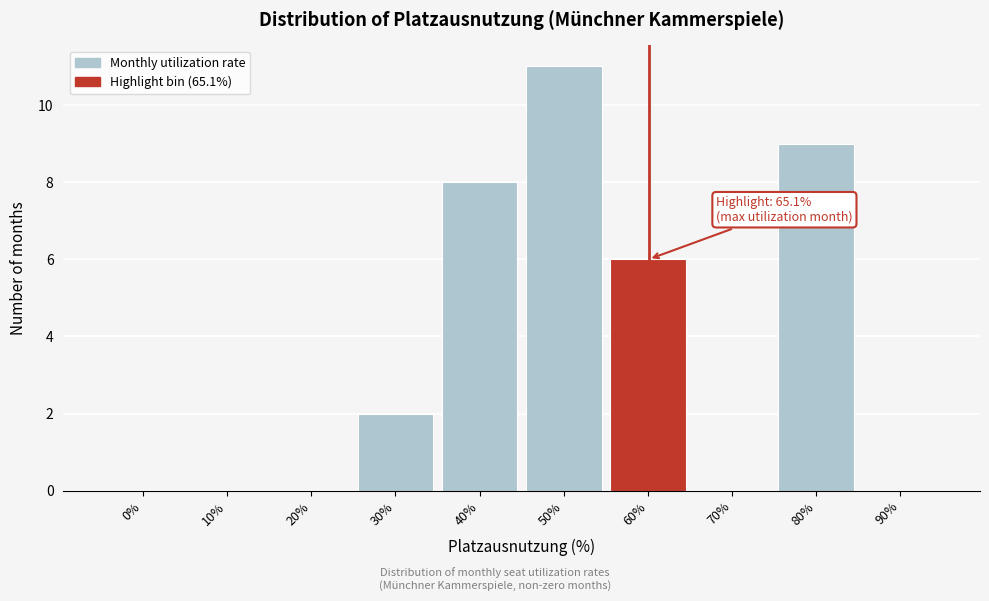

Reading left to right, what are all the values shown in this chart?

0%=0	10%=0	20%=0	30%=2	40%=8	50%=11	60%=6	70%=0	80%=9	90%=0